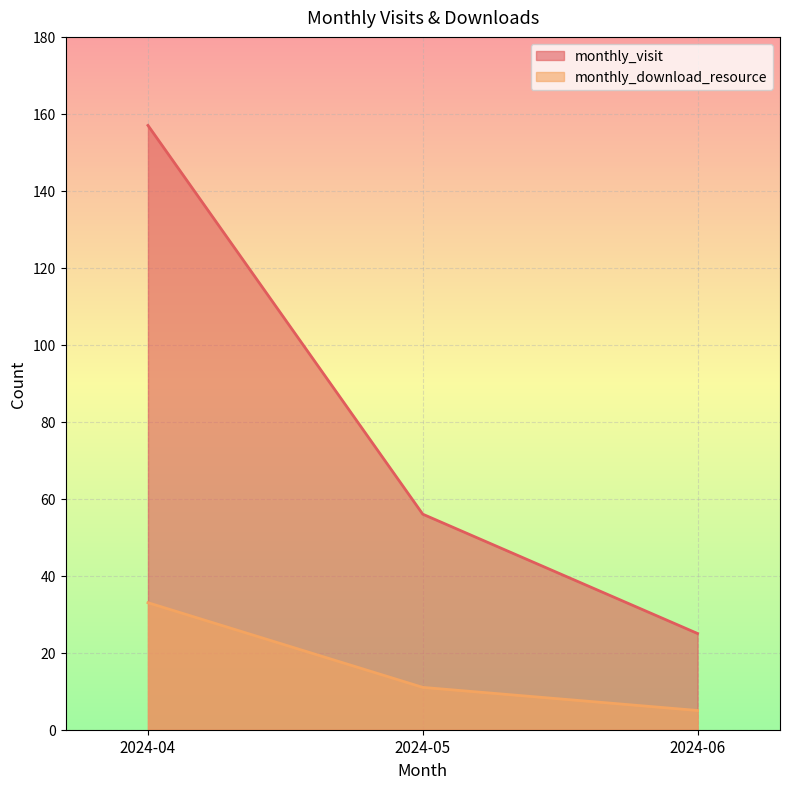

What is the value of the monthly_download_resource point at the 2nd from the left?

11